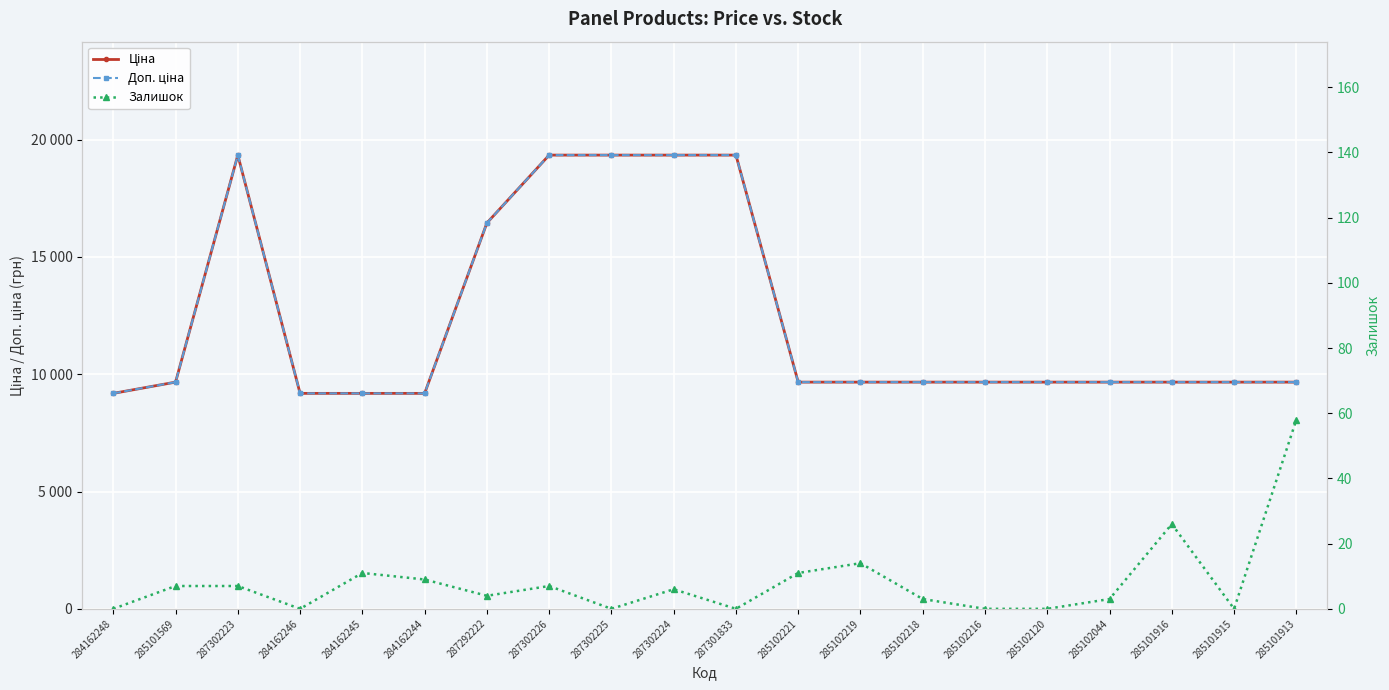

Is this an area chart (filled region under the line)?

No